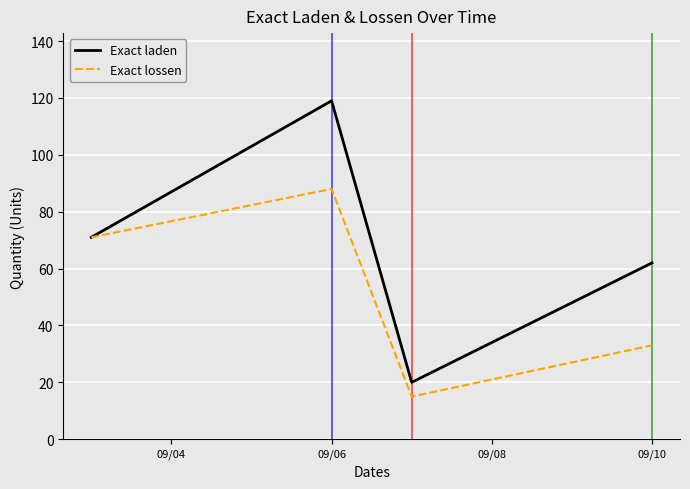

How many interior local peaks does the Exact laden series have?

1